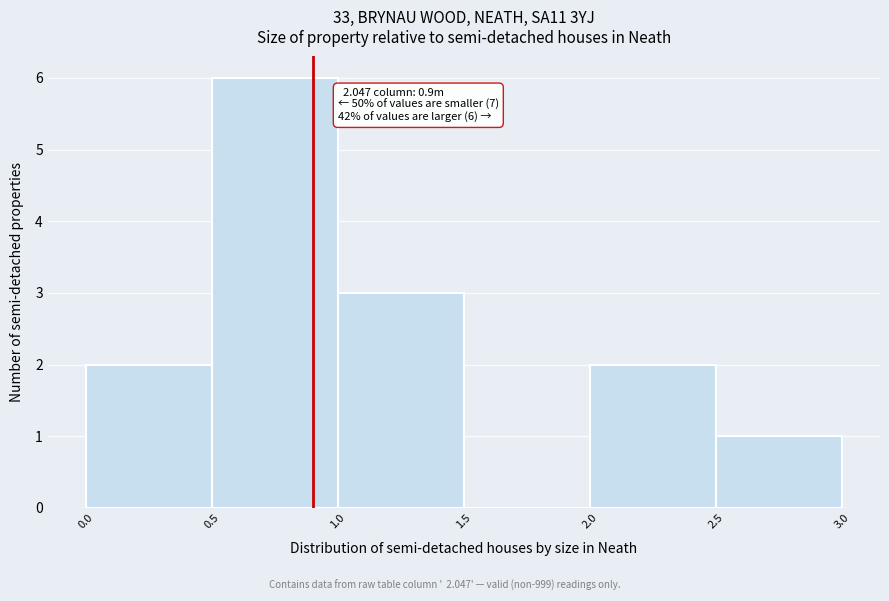

Which range on the x-axis has the tallest bar?

0.5 to 1.0